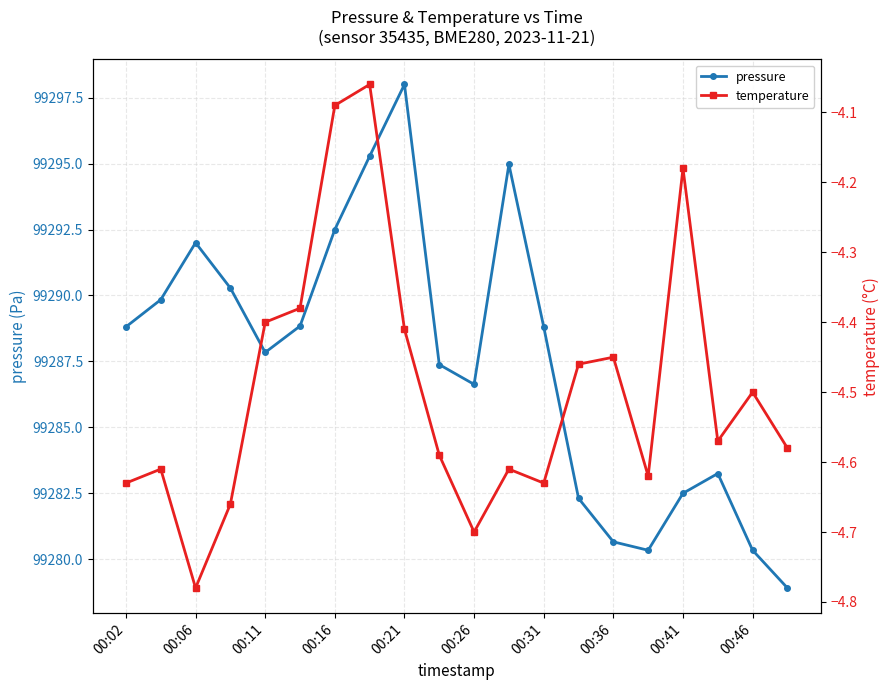

True or false: temperature and pressure cross at least once.

False